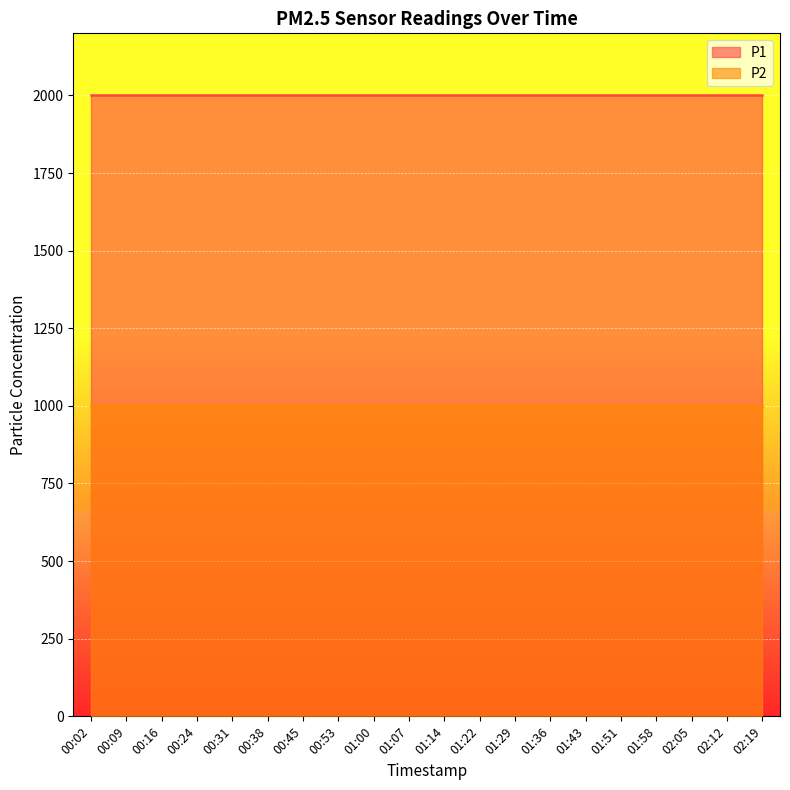

Which series has the widest spread of values?

P1